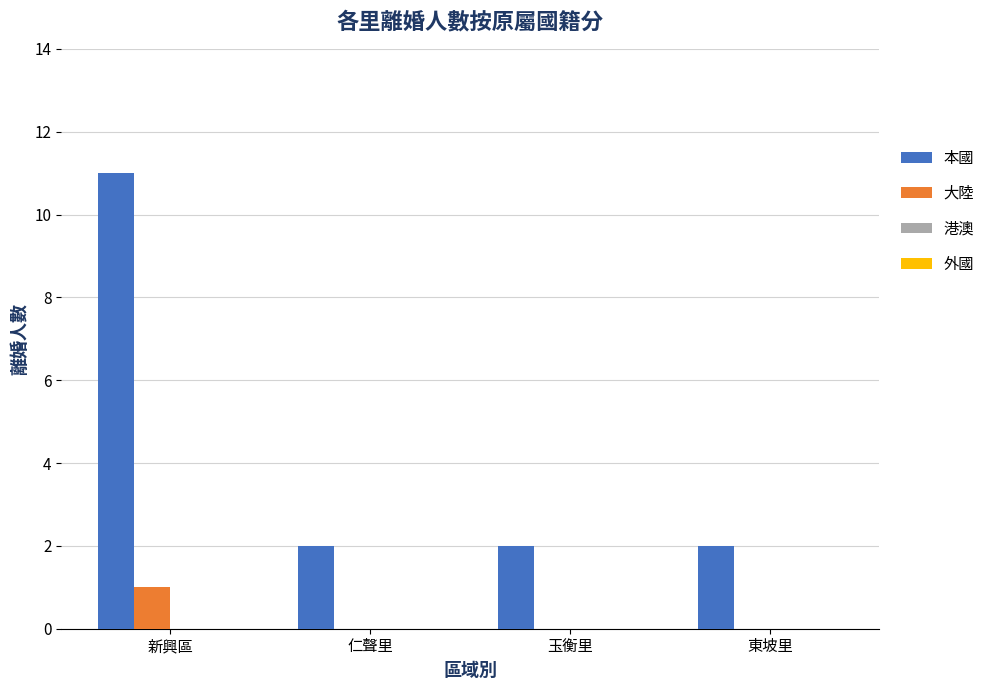

What is the greatest value displayed?

11